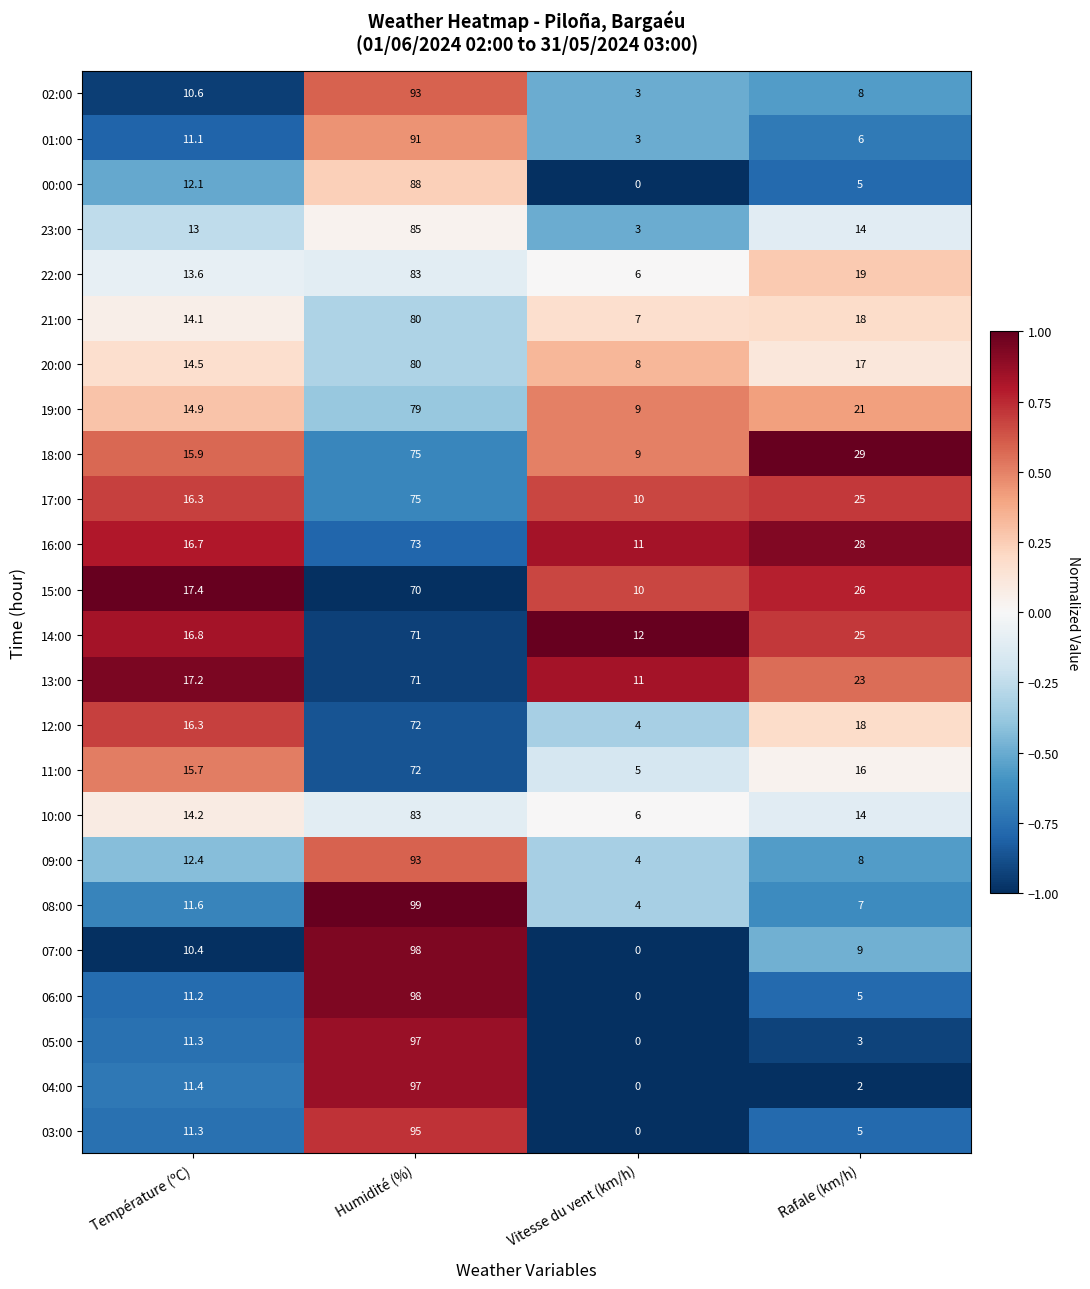

Where does the 14:00 series first go above 25?

Humidité (%)